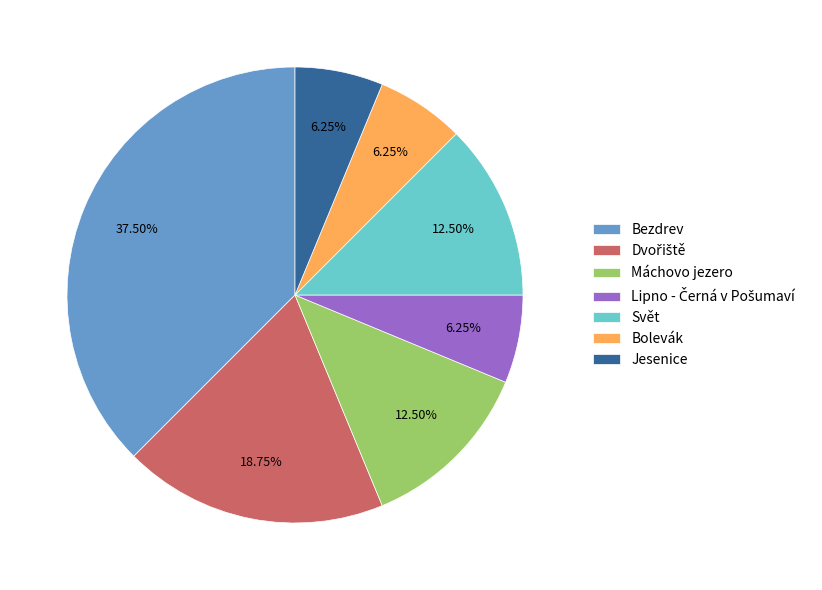

How many segments does this pie chart have?

7